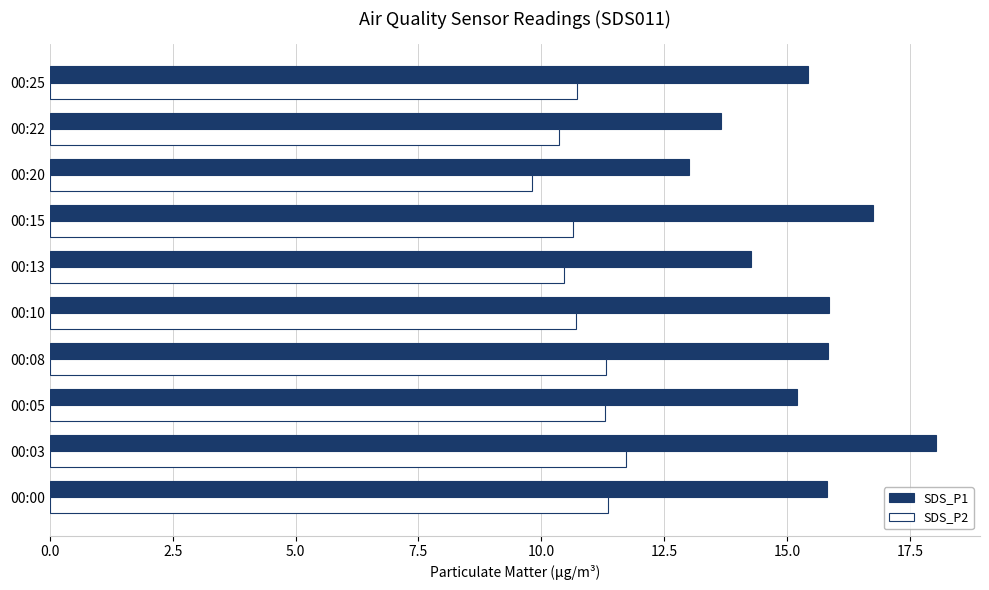

The SDS_P1 series shows 5.0 at 00:22. True or false?

False